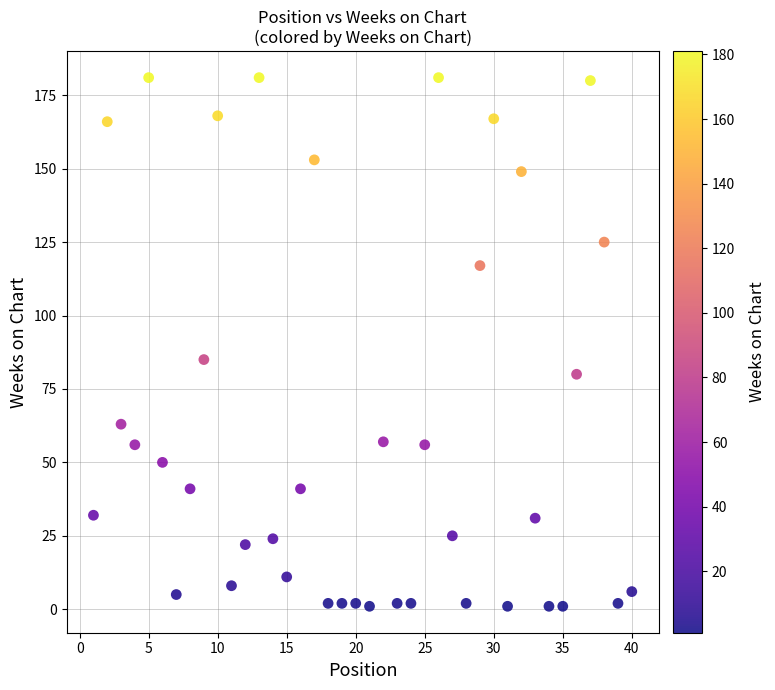

What Y value in the scatter plot is closest to 91?

85